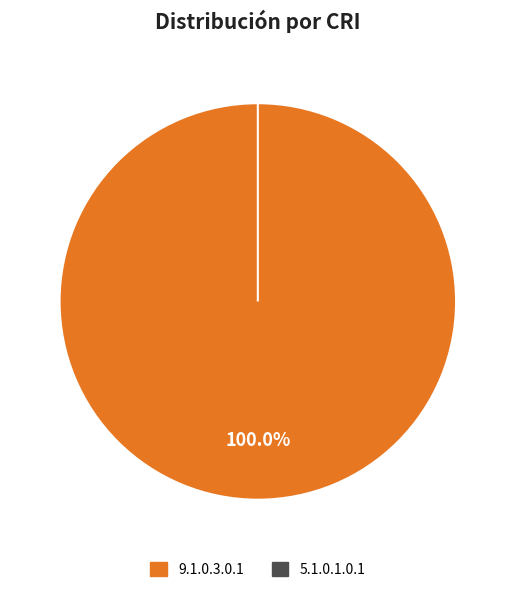

To the nearest percent, what portion does 9.1.0.3.0.1 represent?

100%